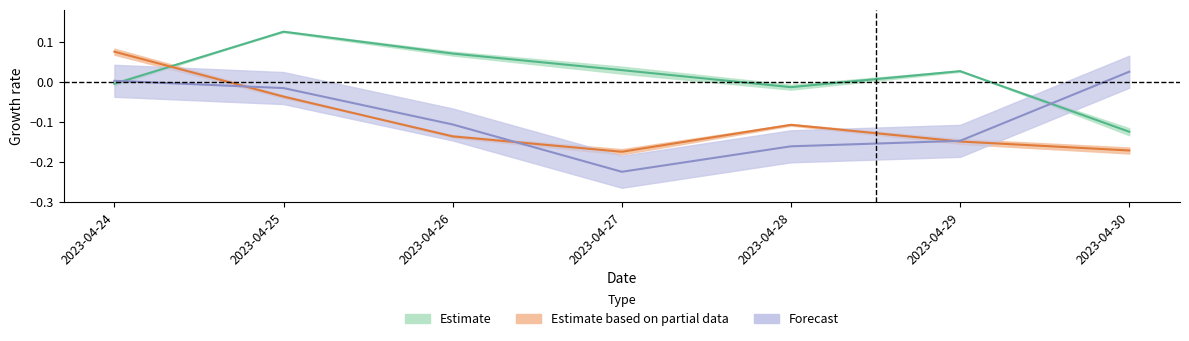

How many data points does each series have?

7